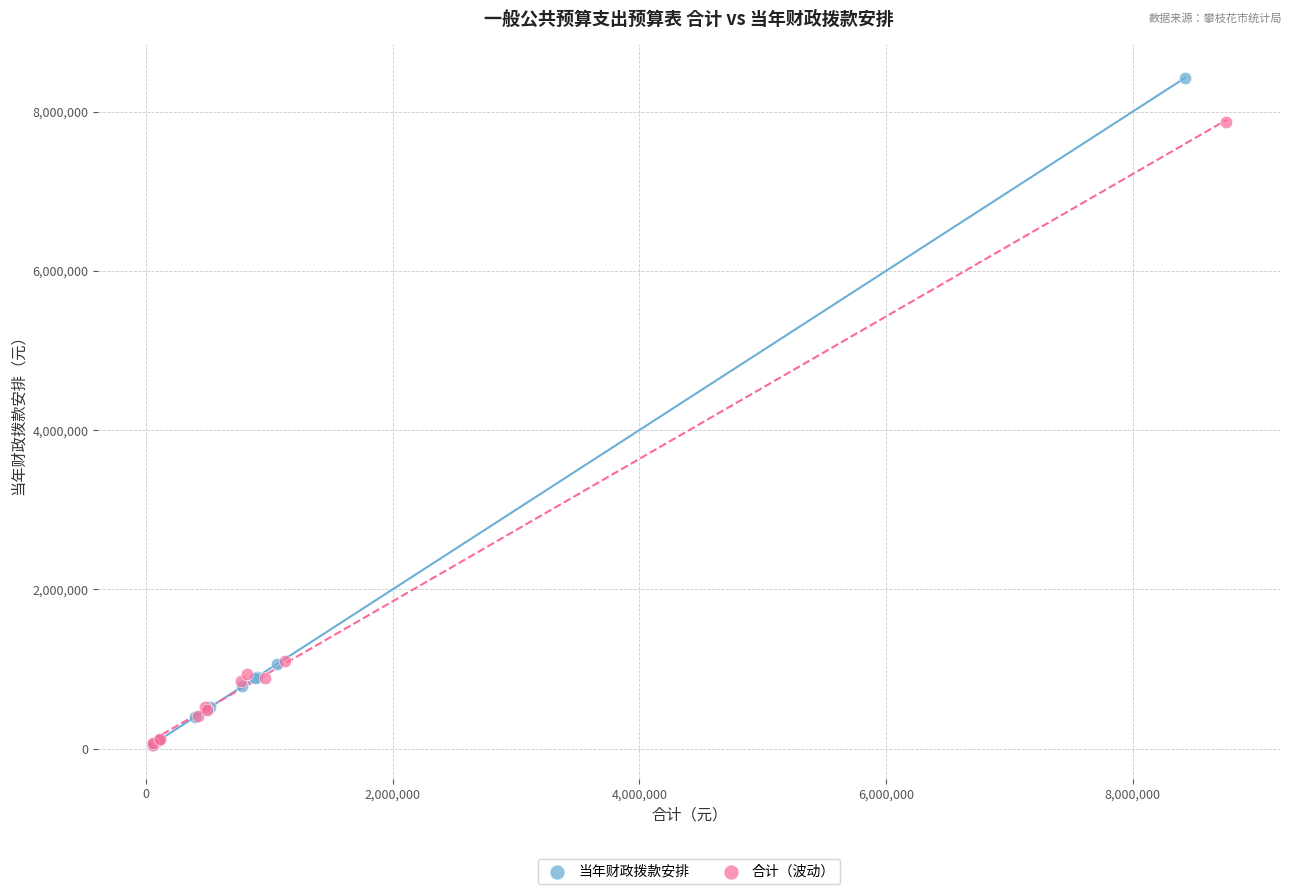

Which series reaches the maximum Y coordinate?

当年财政拨款安排